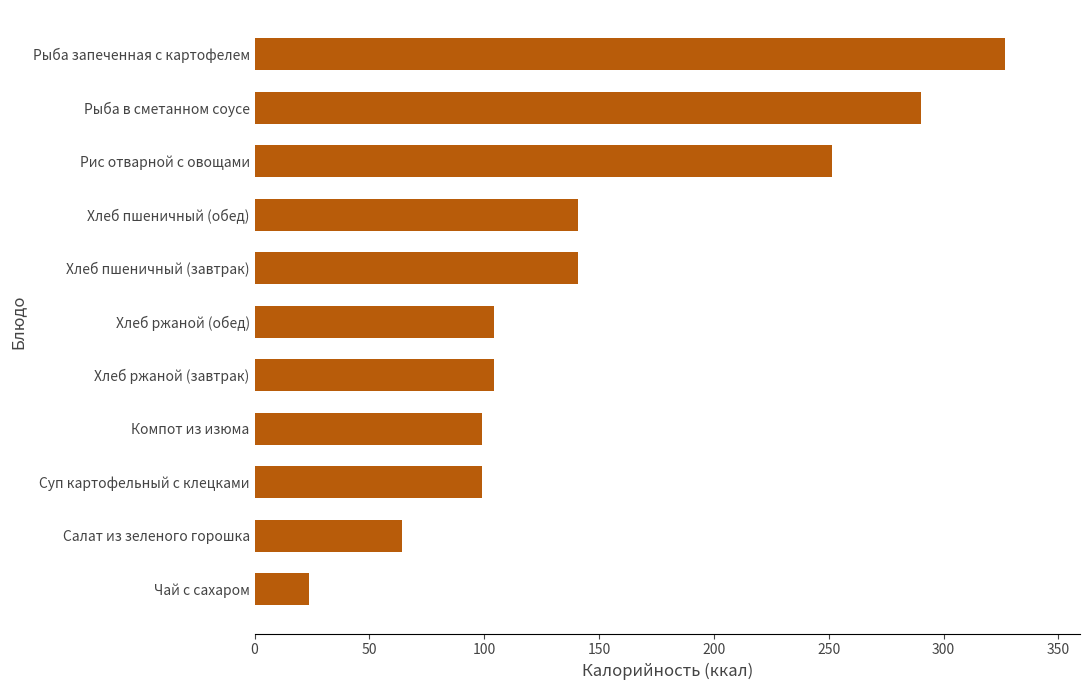

What is the sum of all values?

1645.4